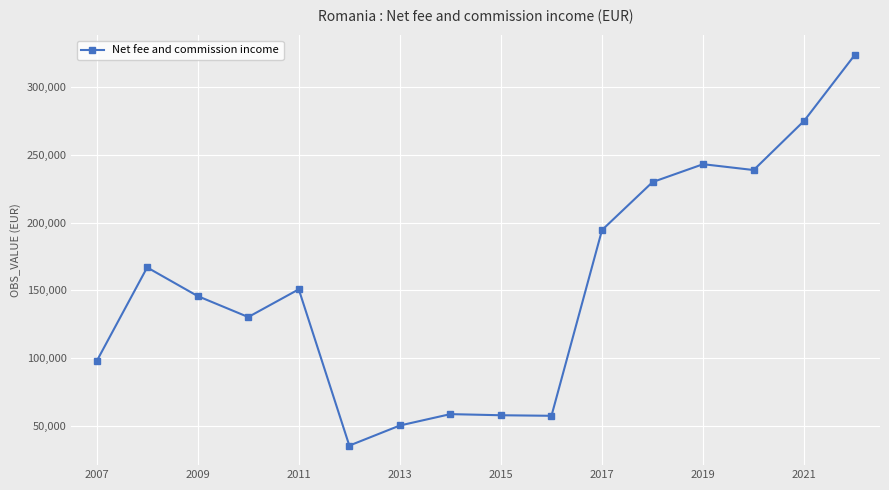

What is the difference between the second highest and minimum values?

240211